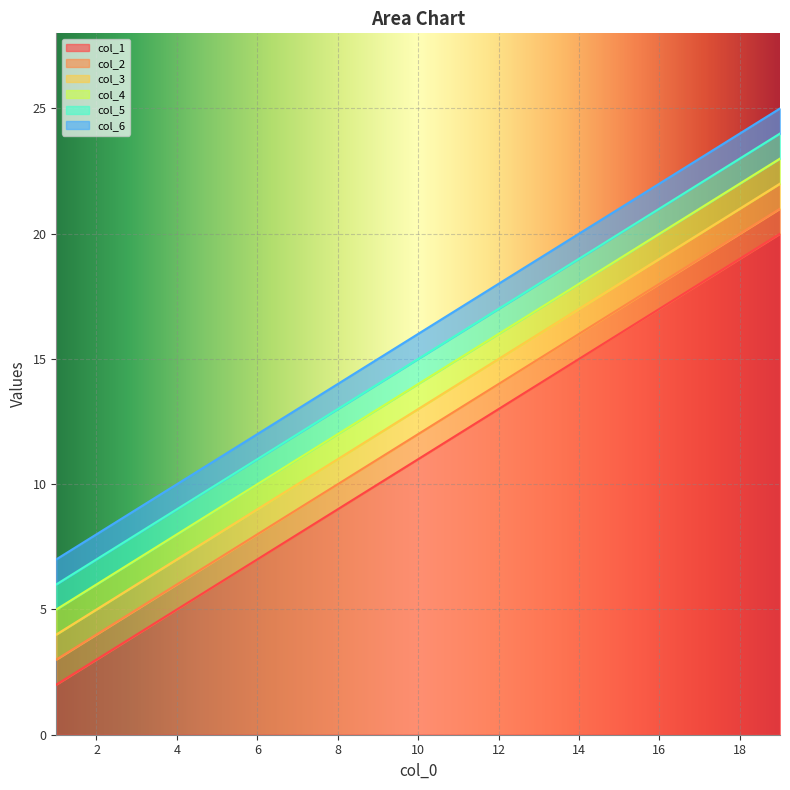

What is the sum of all col_4 values?

266